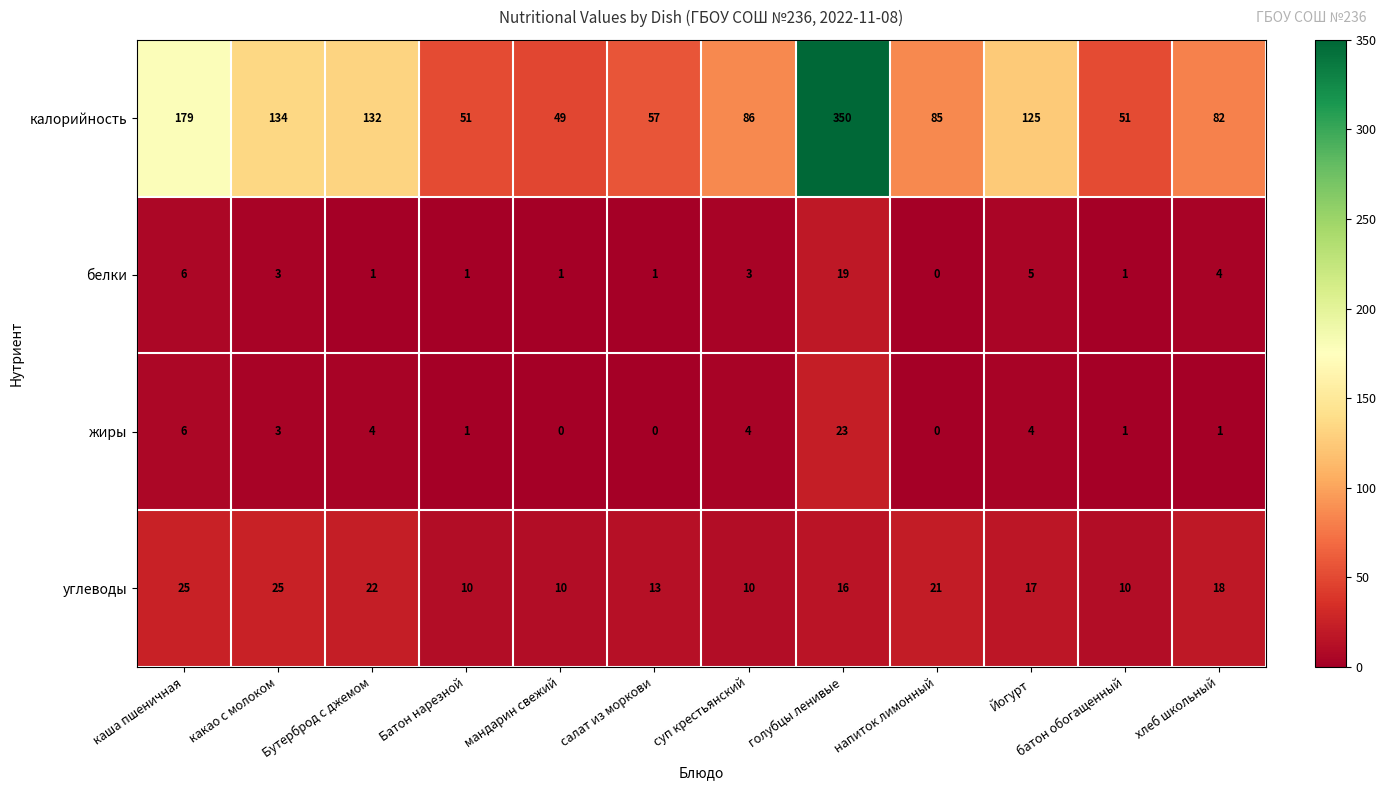

What is the average value of the белки series?

4